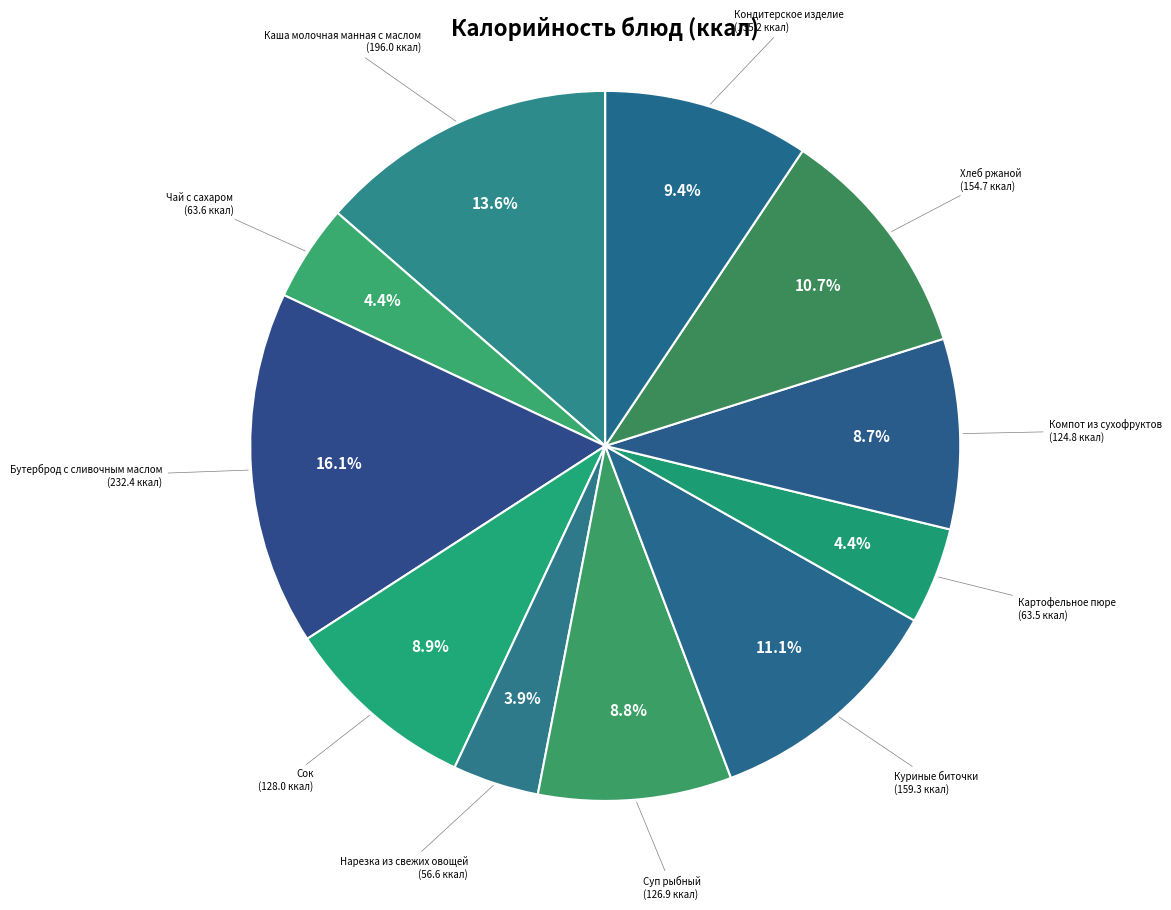

To the nearest percent, what is the average slice percentage?

9%